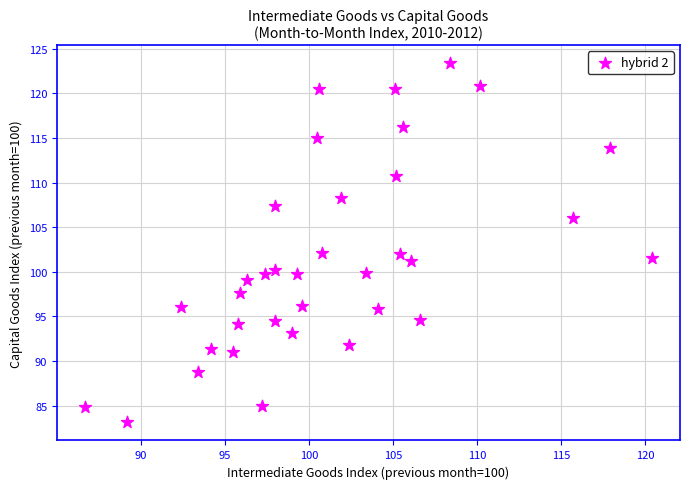

What is the range of Y values (max minus min)?

40.3